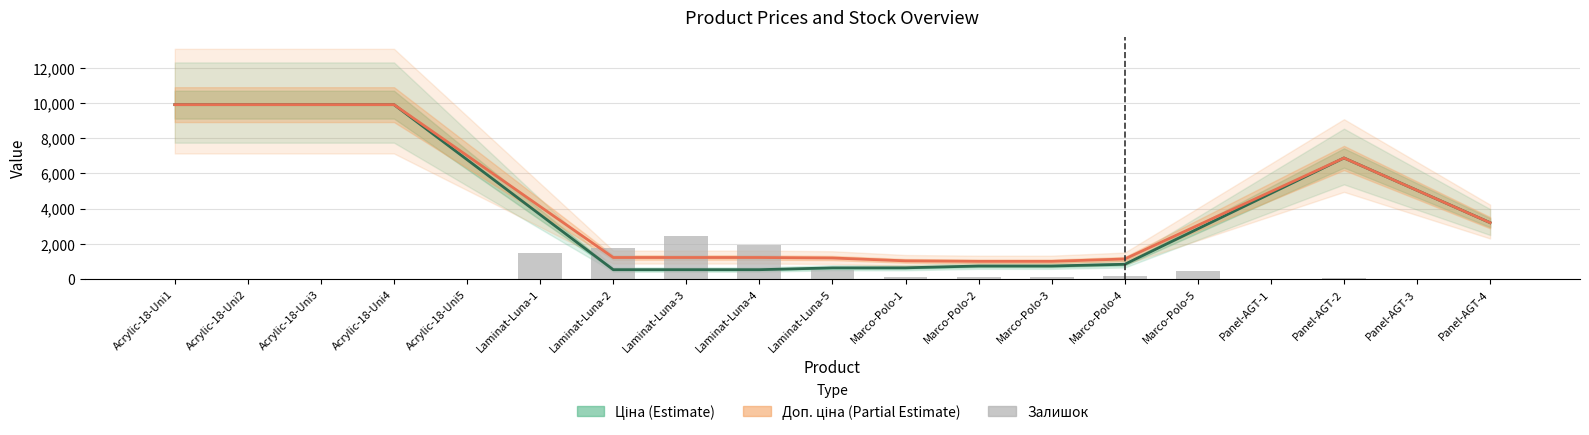

How many values in the Залишок series are below 106?

9